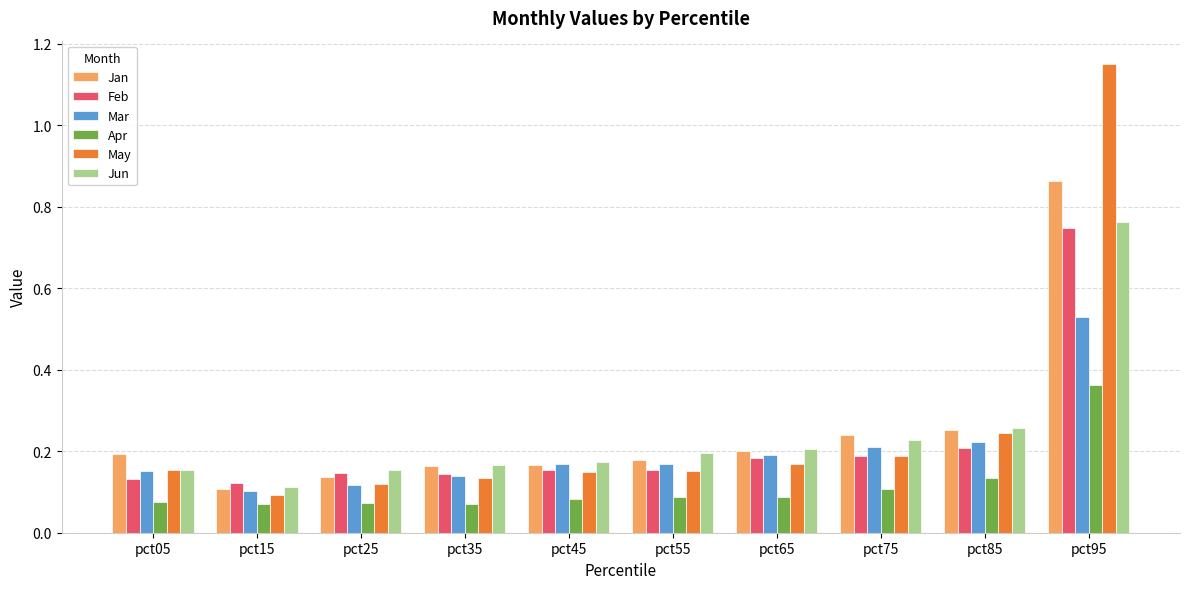

How many Jan values are between 0 and 1?

10